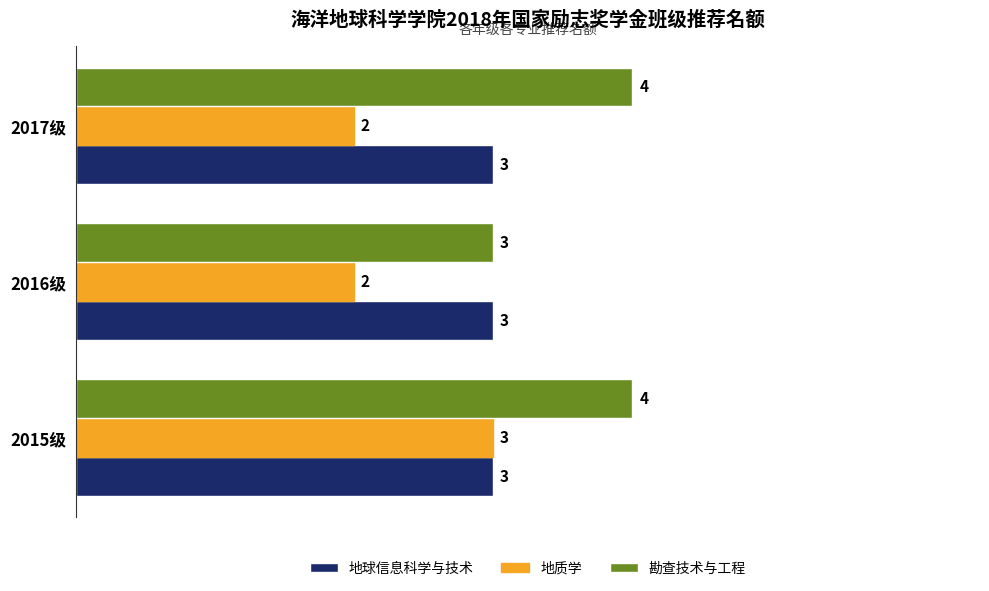

At 2017级, list the series in order from smallest to largest.

地质学, 地球信息科学与技术, 勘查技术与工程